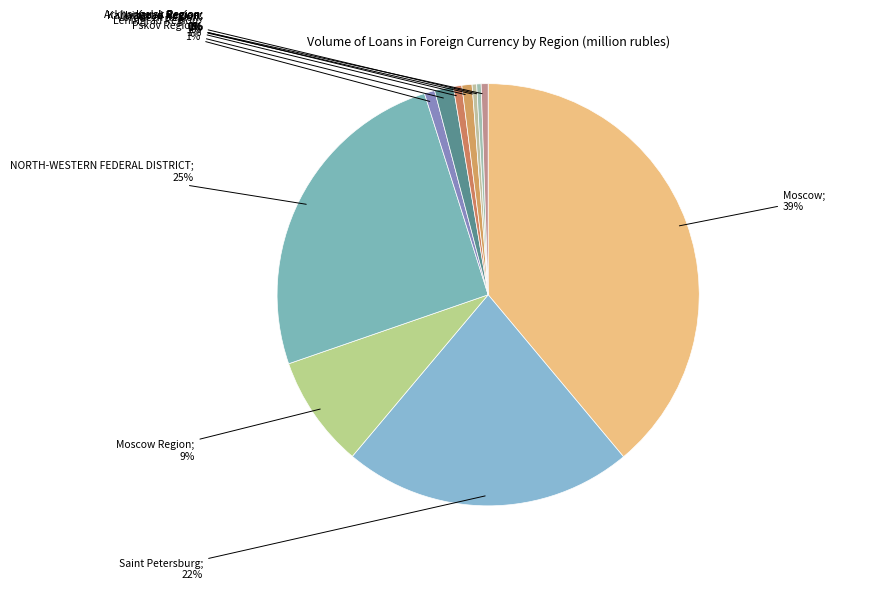

How many segments does this pie chart have?

11